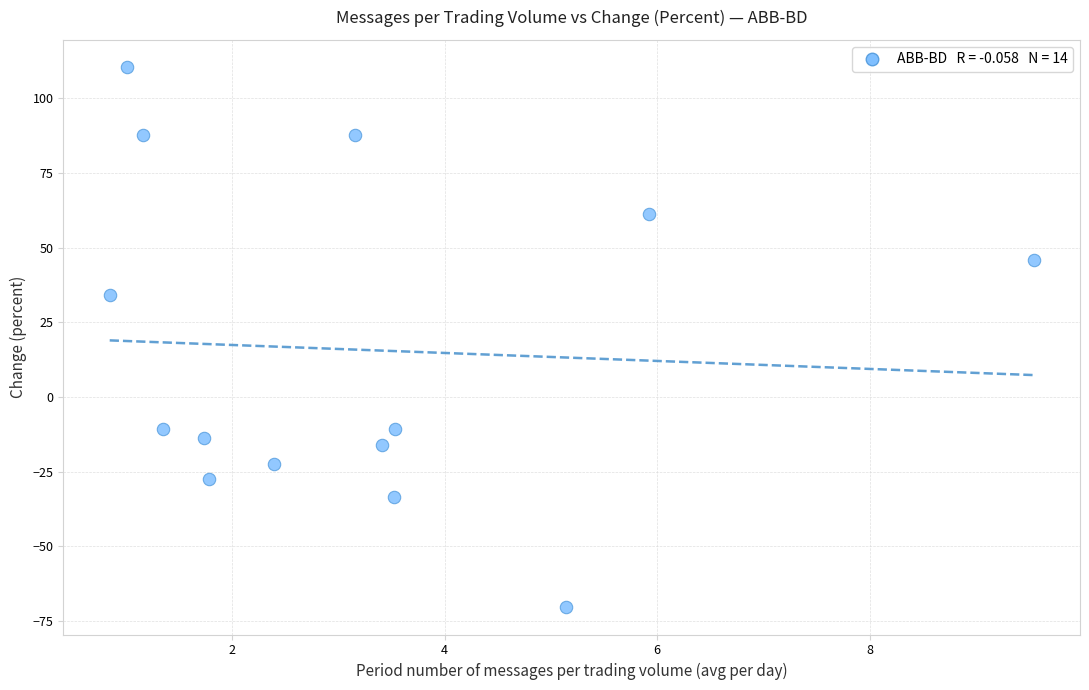

What Y value in the scatter plot is closest to 20?

34.1